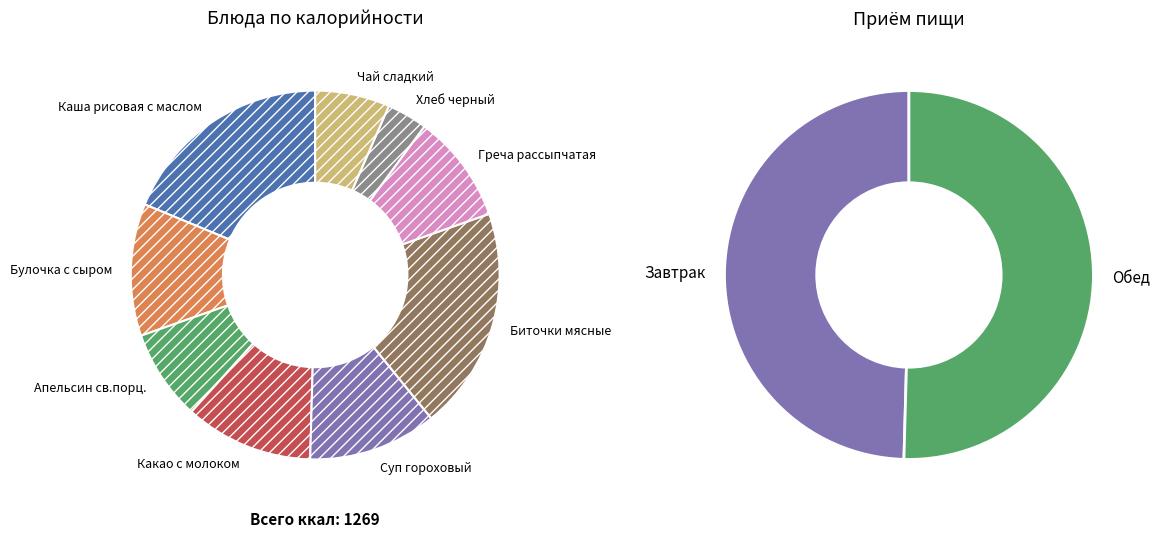

To the nearest percent, what is the average slice percentage?

11%